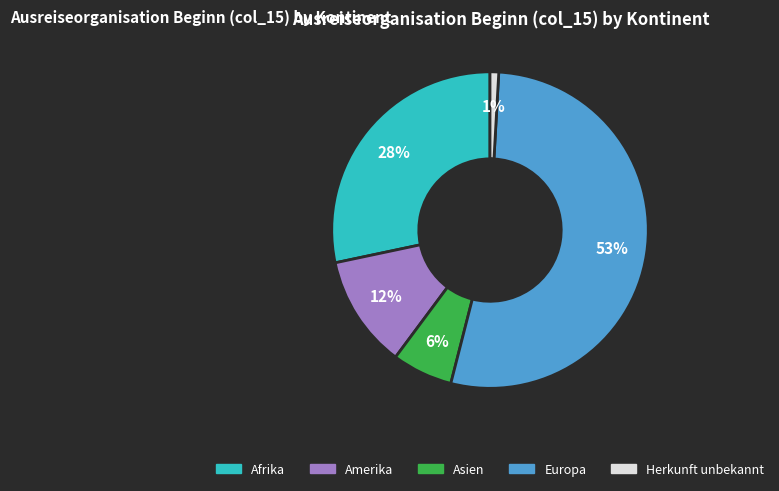

To the nearest percent, what is the average slice percentage?

20%